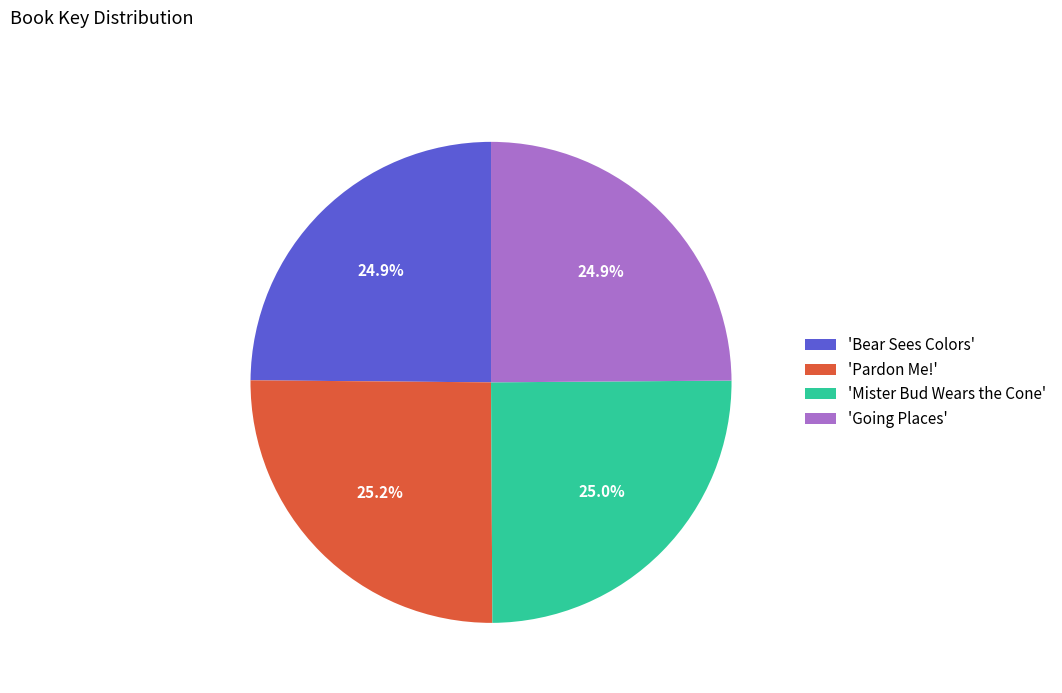

Does 'Going Places' account for over 50% of the chart?

No